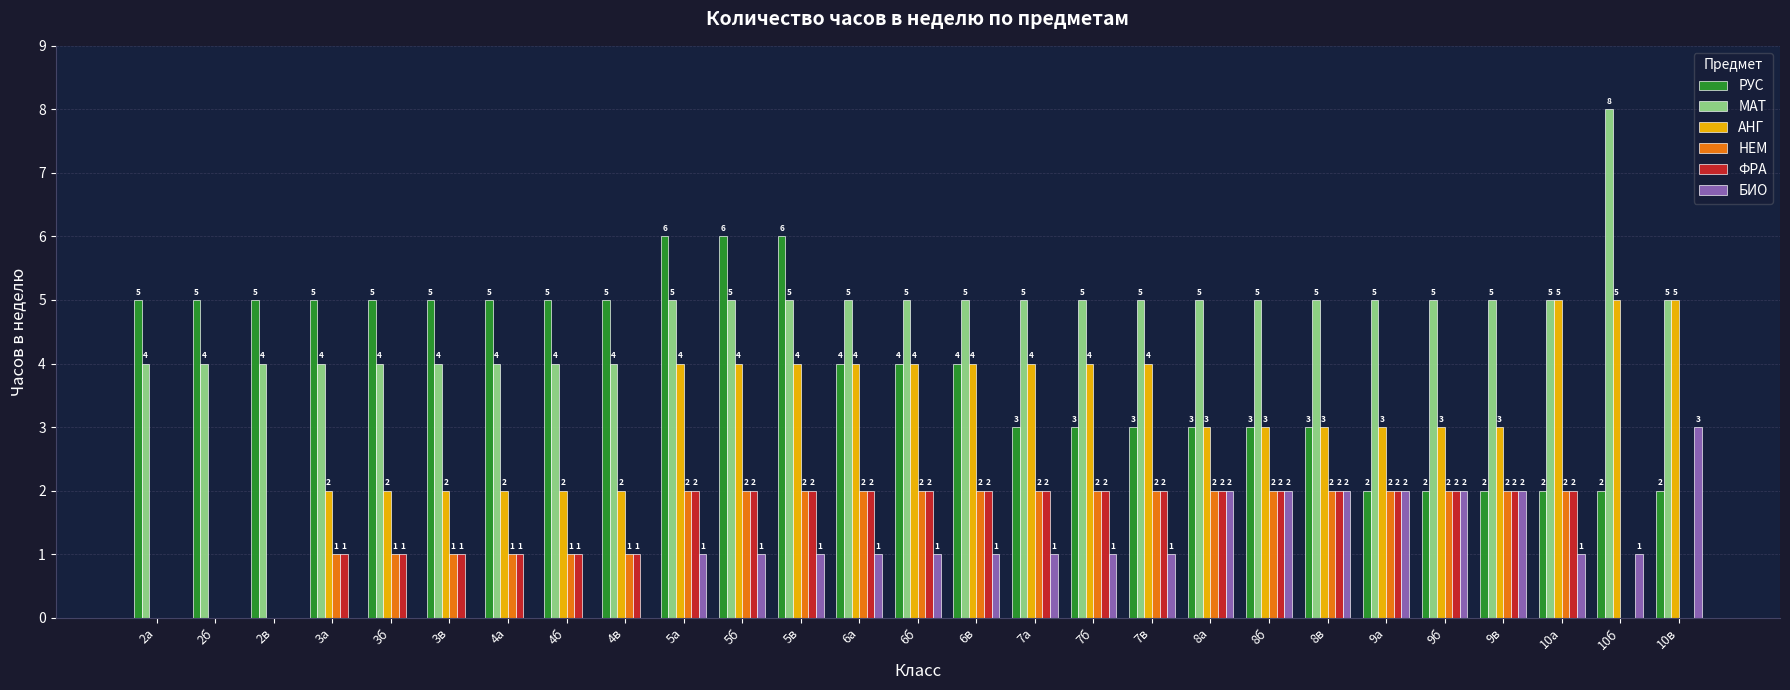

The value of АНГ at 2а is 0. True or false?

True